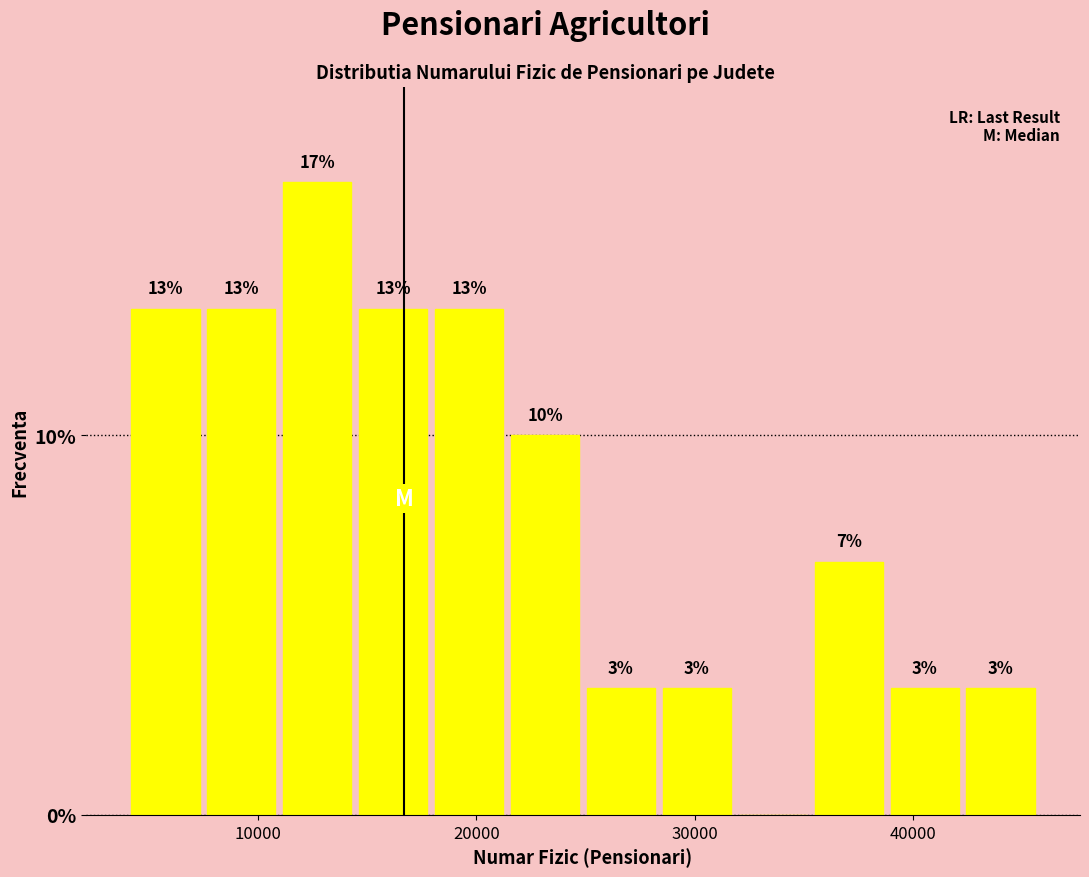

Read against the x-axis, roughly where is the centre of the tallest bar?

13000